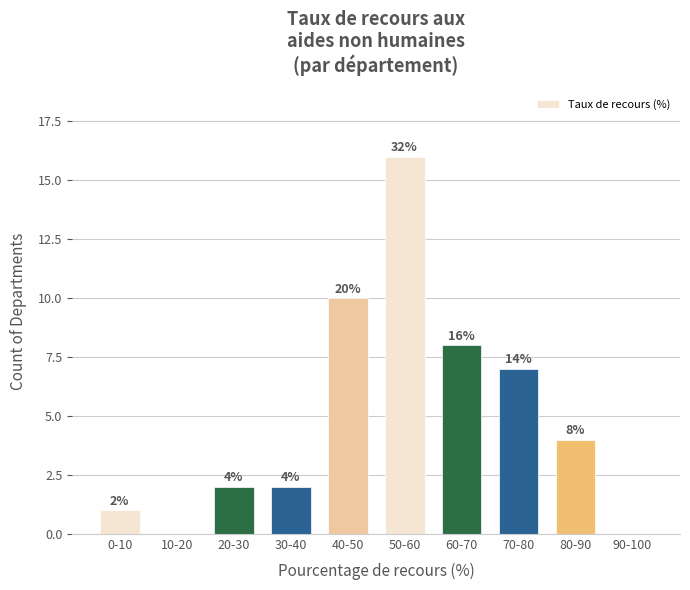

Reading right to left, extract all data points from this chart.

90-100=0	80-90=4	70-80=7	60-70=8	50-60=16	40-50=10	30-40=2	20-30=2	10-20=0	0-10=1